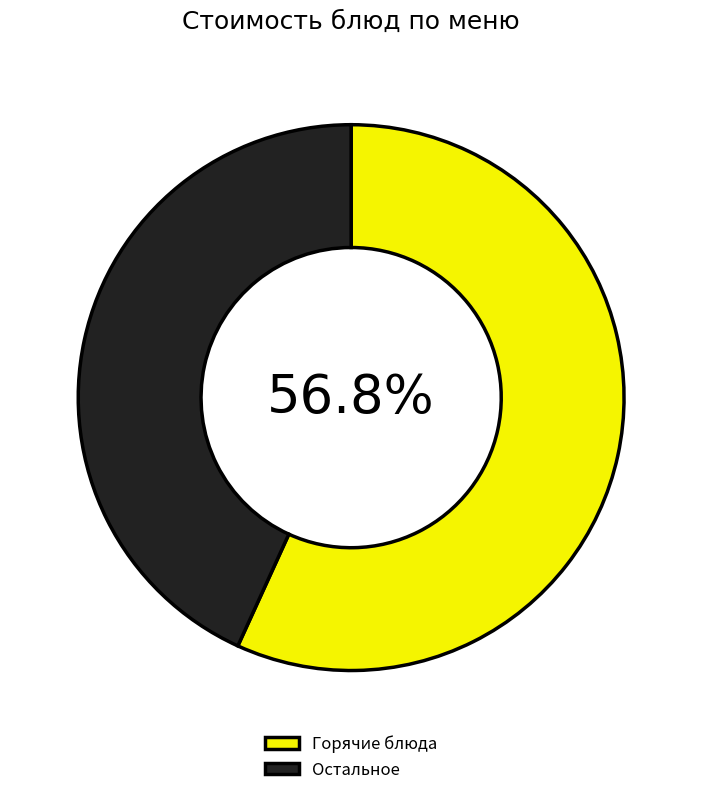

Do Горячие блюда and Остальное together represent more than half of the pie?

Yes